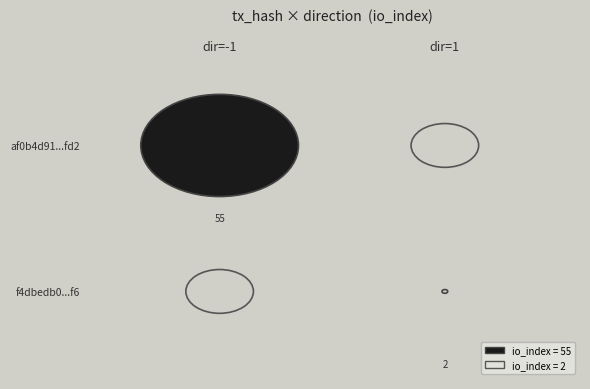

Rank the series by their maximum value, from highest to lowest.

af0b4d91be0f100e18340cf1c17147589050fd2, f4dbedb0a0f2e5f9c0466ebc3161e61071485f6